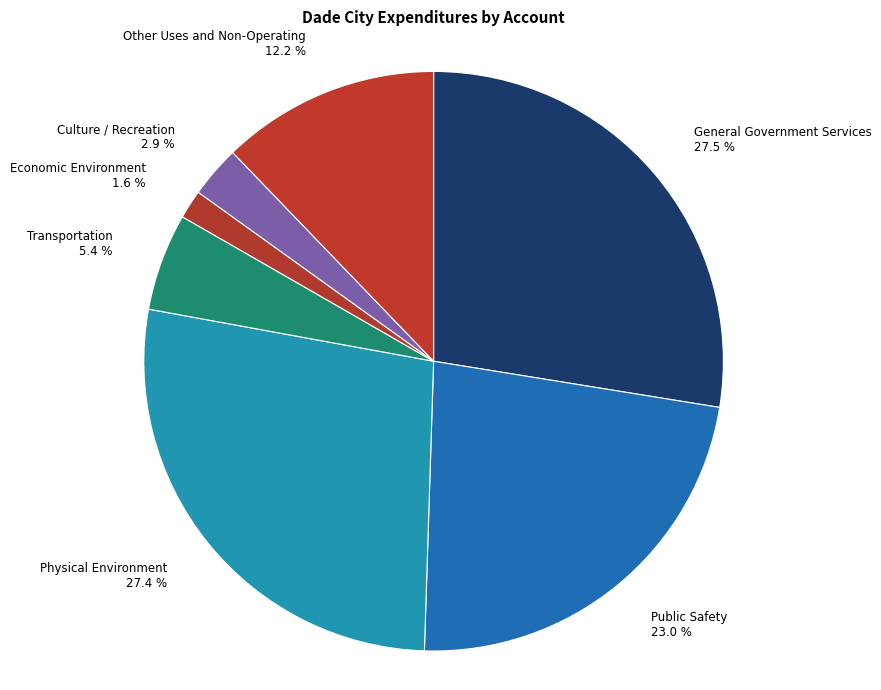

Is Public Safety the majority of the pie?

No